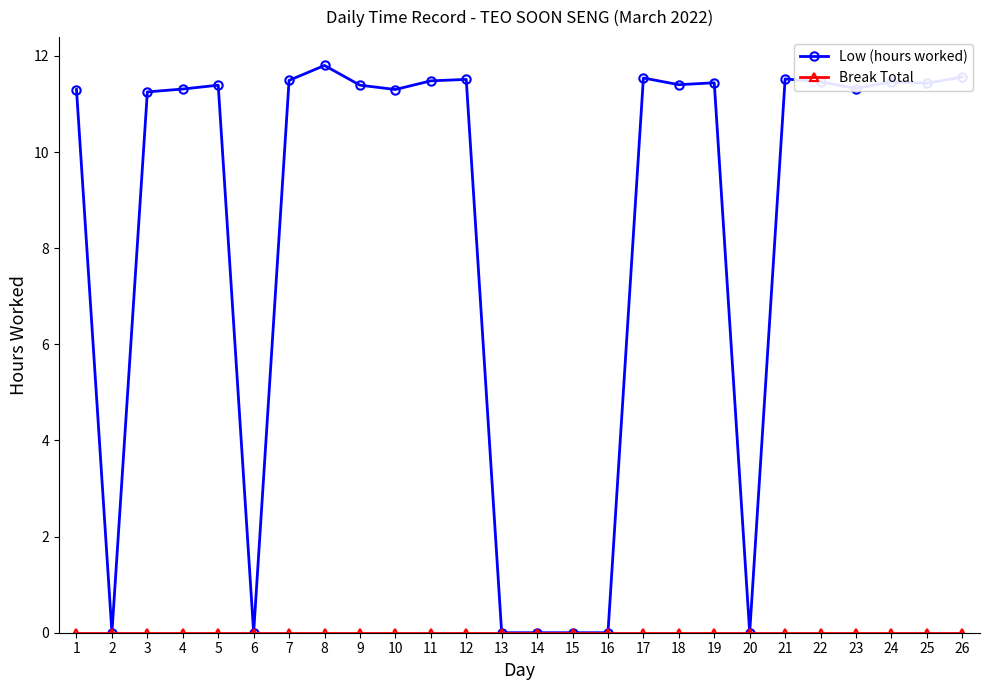

At how many categories does at least one series exceed 5?

19